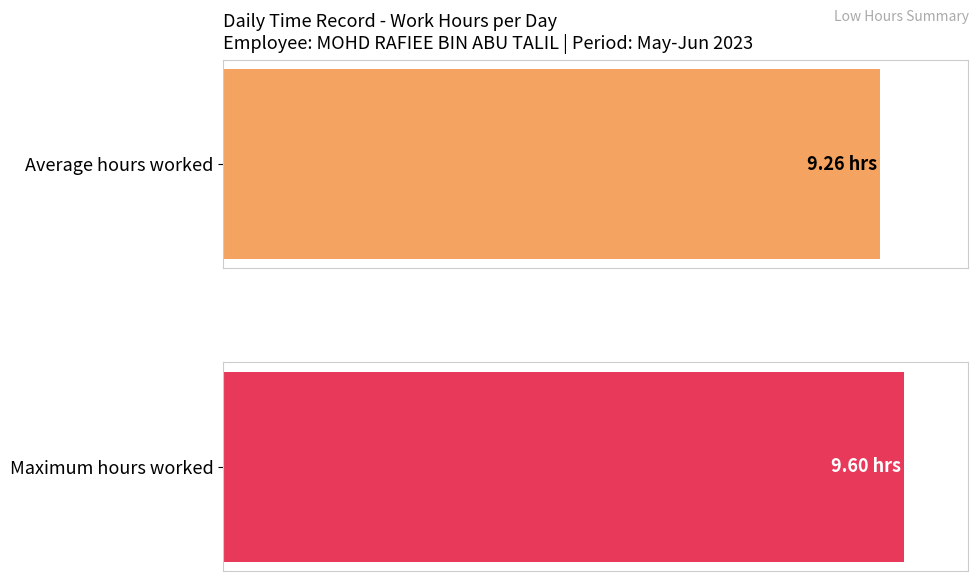

How many series are shown in this chart?

1